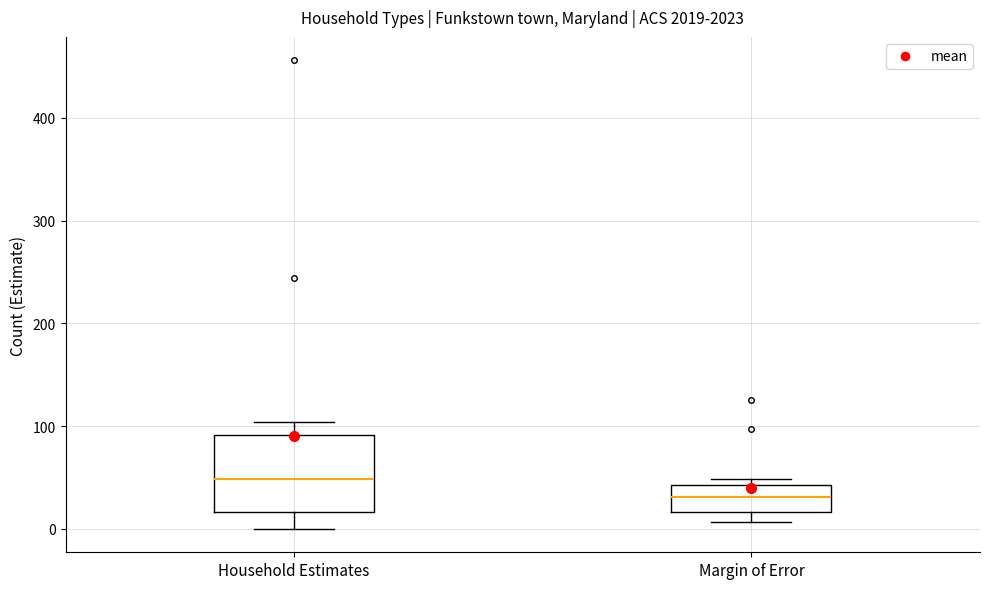

Which box is the tallest, from its lower edge to its upper edge?

Household Estimates